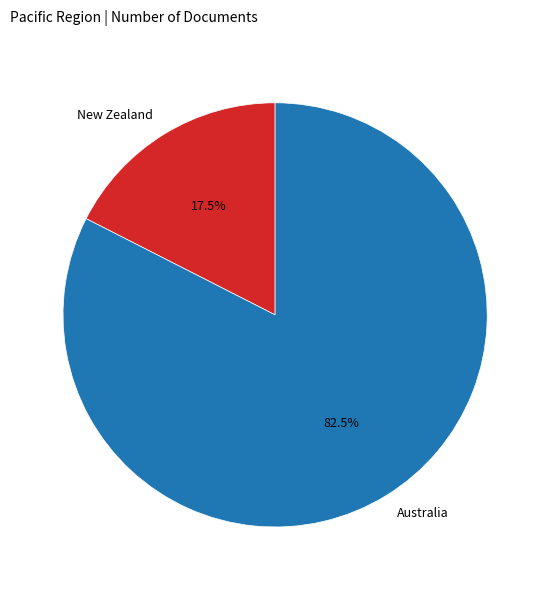

Which slice is the largest?

Australia